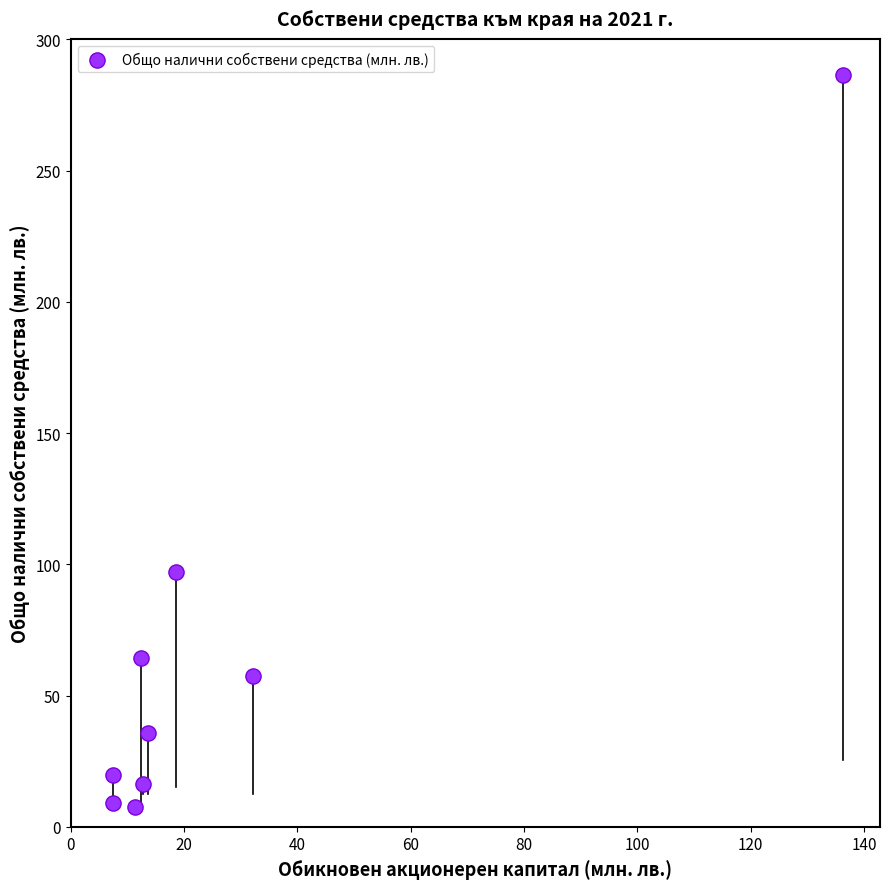

What is the range of Y values (max minus min)?

278.6